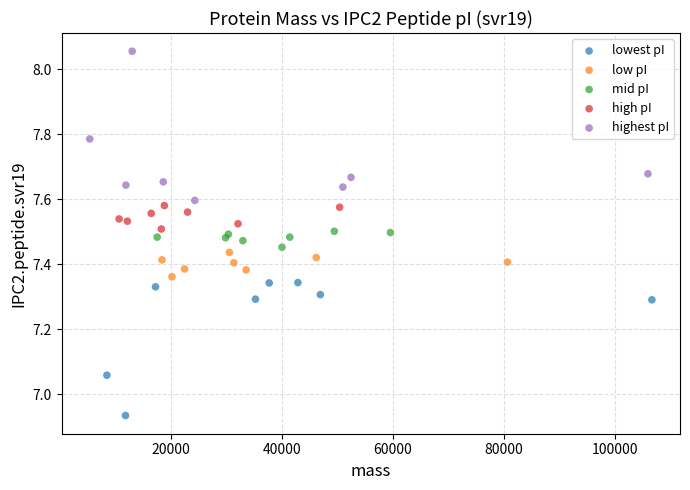

Which series contains the lowest Y value?

lowest pI